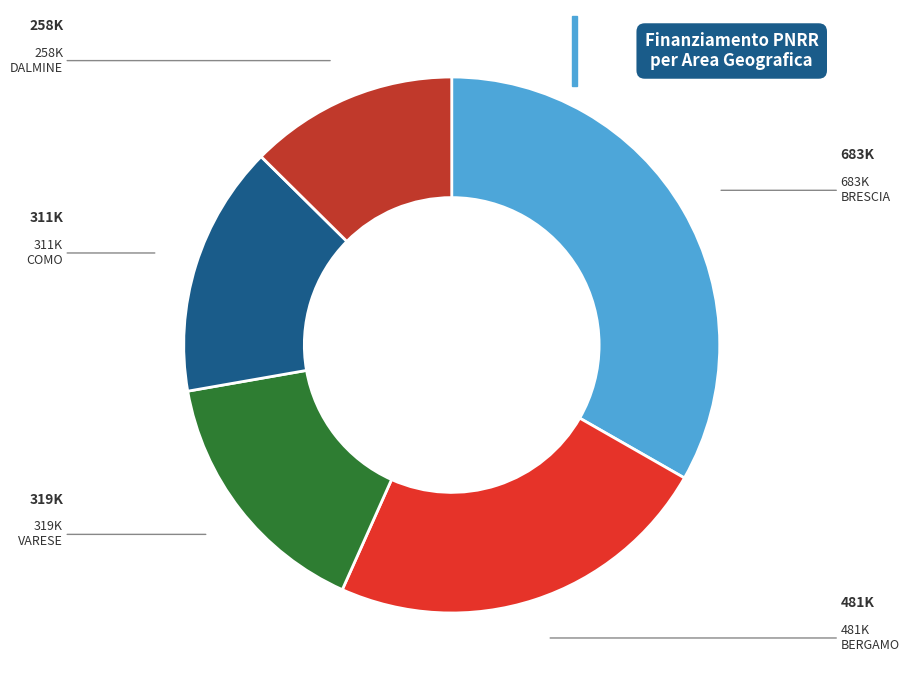

Which category has the biggest portion of the pie?

BRESCIA